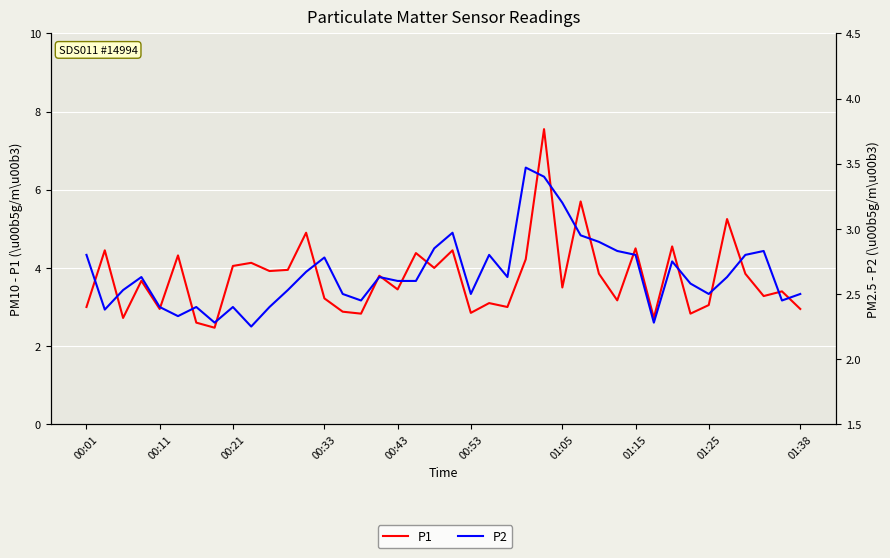

True or false: P1 and P2 cross at least once.

False